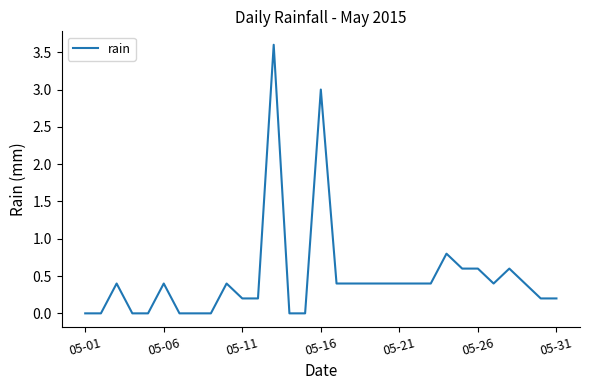

What is the greatest value displayed?

3.6